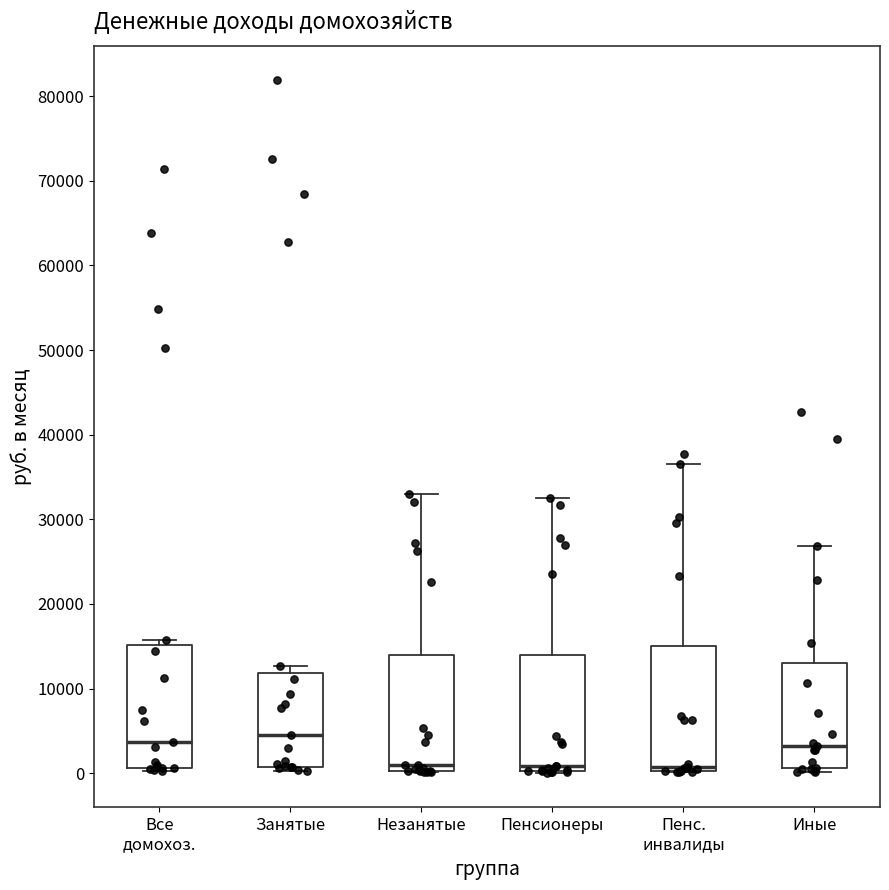

Reading left to right, transcribe this box plot: for each box, give where its median line is, the range the box spans, and where its two whiskers end, as read against the y-axis. The values are not printed on the chart, so give them approximately, as read against the axis.

Все домохоз.: median 4000, box 1000 to 15000, whiskers 0 to 16000
Занятые: median 5000, box 1000 to 12000, whiskers 0 to 13000
Незанятые: median 1000, box 0 to 14000, whiskers 0 to 33000
Пенсионеры: median 1000, box 0 to 14000, whiskers 0 to 33000
Пенс. инвалиды: median 1000, box 0 to 15000, whiskers 0 to 37000
Иные: median 3000, box 1000 to 13000, whiskers 0 to 27000